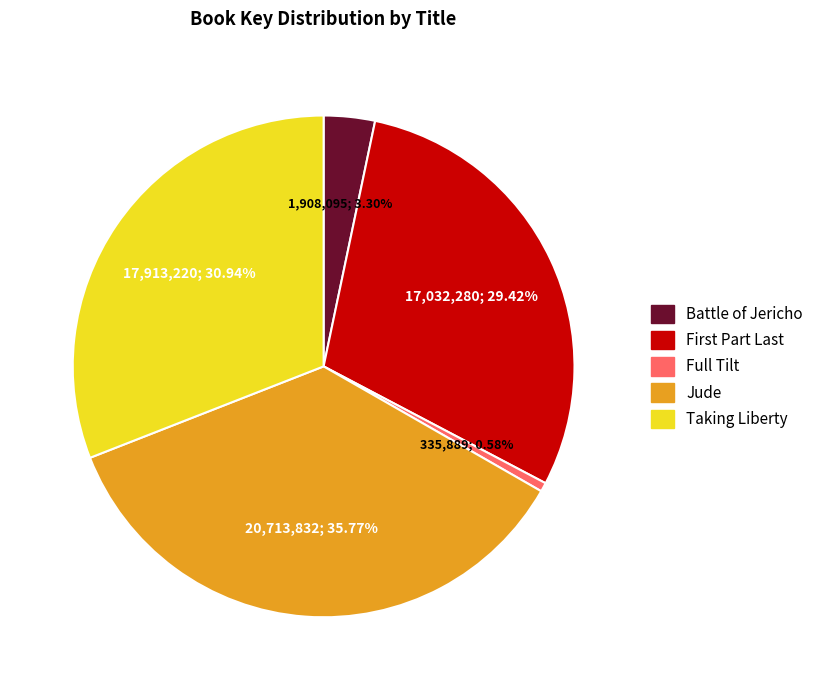

How many segments does this pie chart have?

5